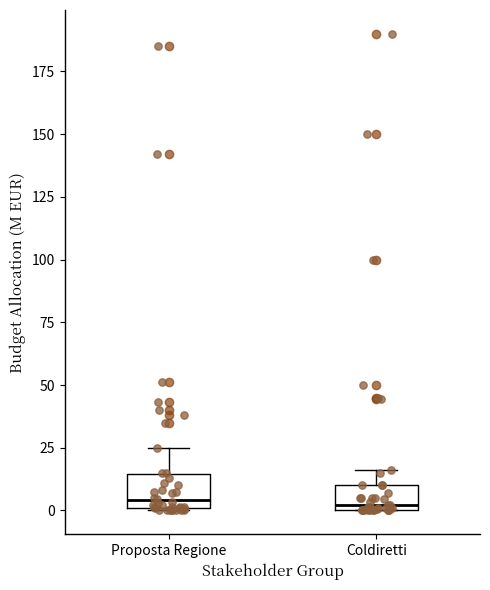

Where is the lower edge of the box for Coldiretti on the y-axis? The values are not printed on the chart, so give them approximately, as read against the axis.

0